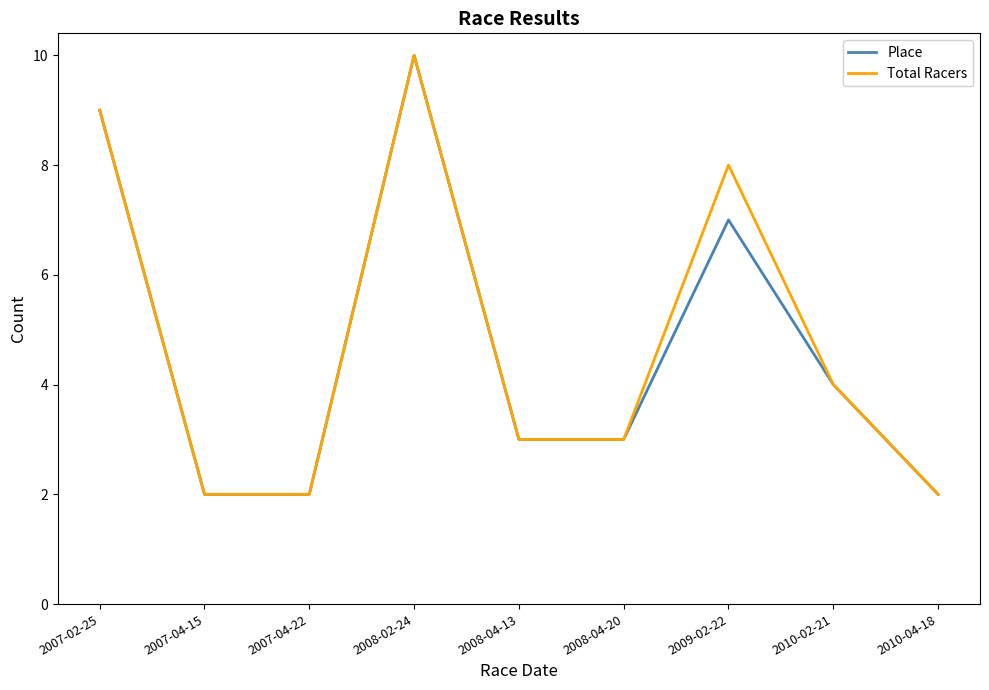

What position from the right is 2008-02-24?

6